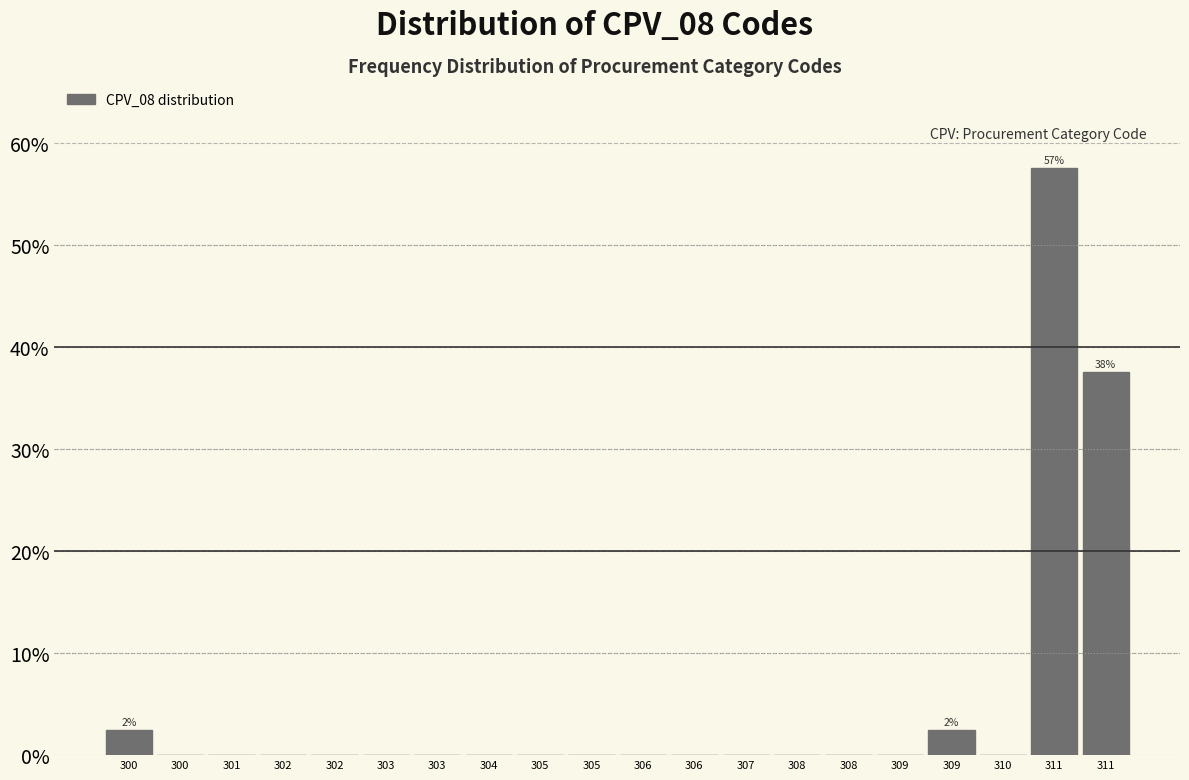

Are the bars horizontal?

No